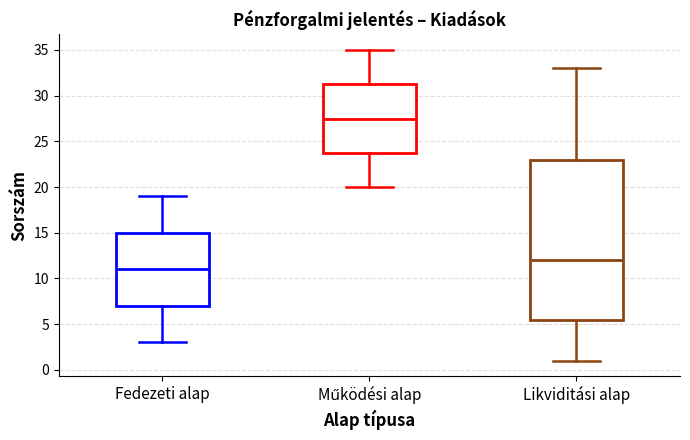

Which box's median line is the highest?

Működési alap